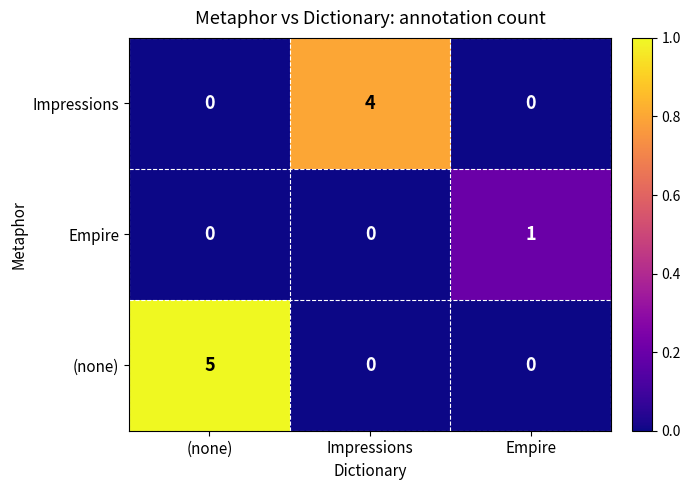

Count the (none) values in the range 0 to 5.

3